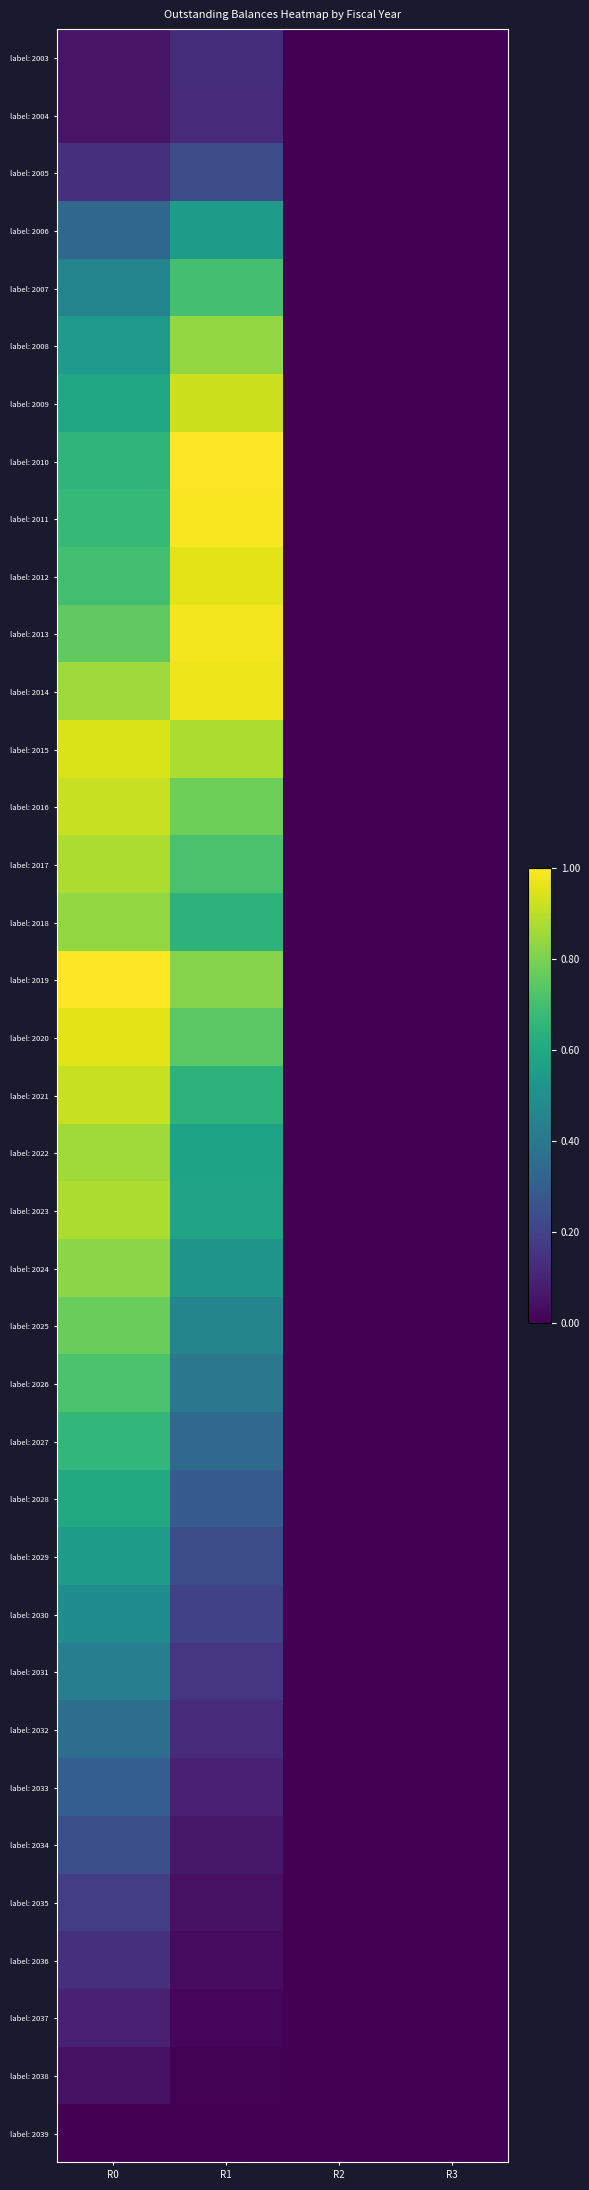

Rank the series by their maximum value, from lowest to highest.

label: 2039, label: 2038, label: 2037, label: 2004, label: 2003, label: 2036, label: 2035, label: 2005, label: 2034, label: 2033, label: 2032, label: 2031, label: 2030, label: 2029, label: 2006, label: 2028, label: 2027, label: 2007, label: 2026, label: 2025, label: 2024, label: 2018, label: 2008, label: 2022, label: 2023, label: 2017, label: 2021, label: 2016, label: 2009, label: 2015, label: 2020, label: 2012, label: 2014, label: 2013, label: 2011, label: 2010, label: 2019